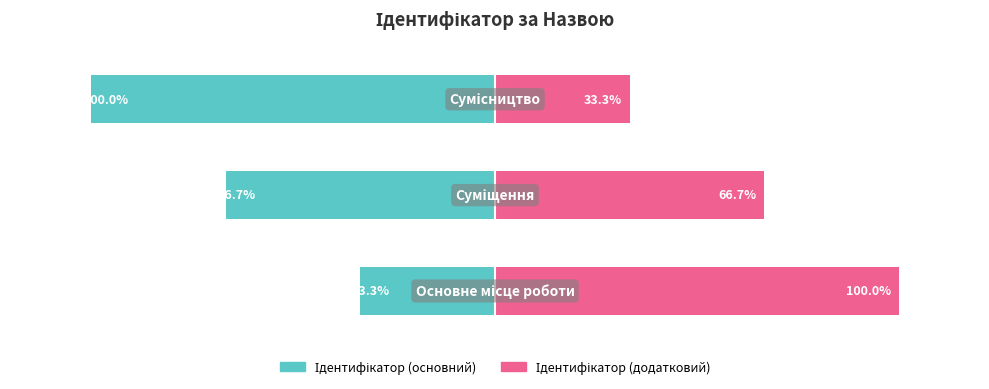

Reading left to right, list all the values displayed in this chart.

Ідентифікатор (основний): -33.3	-66.7	-100.0
Ідентифікатор (додатковий): 100.0	66.7	33.3